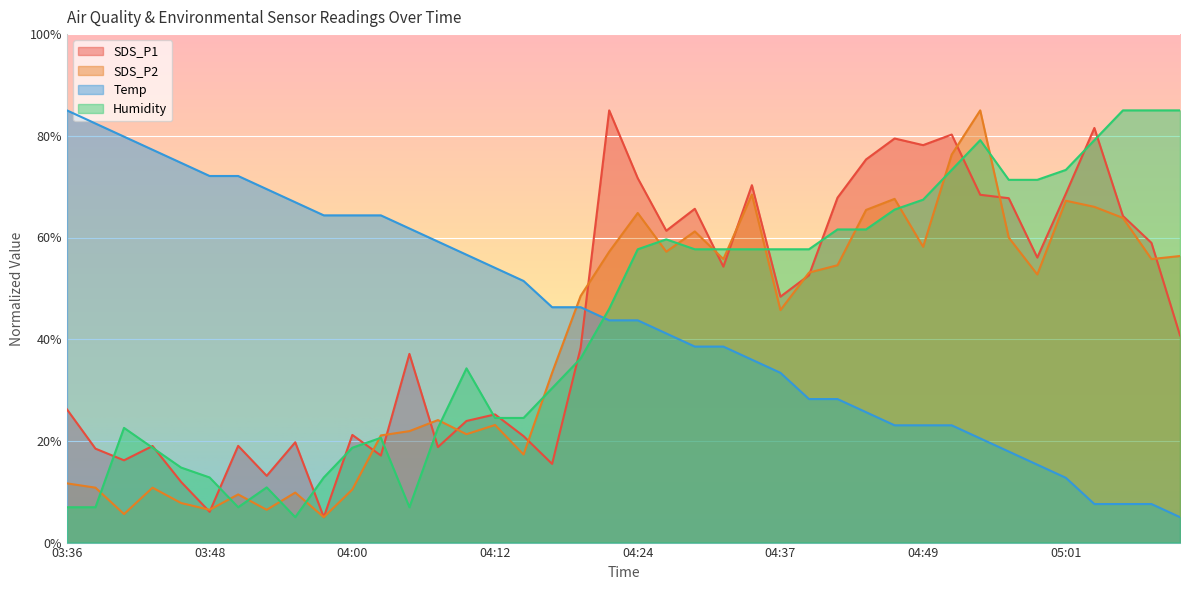

What position from the right is 04:56?

7